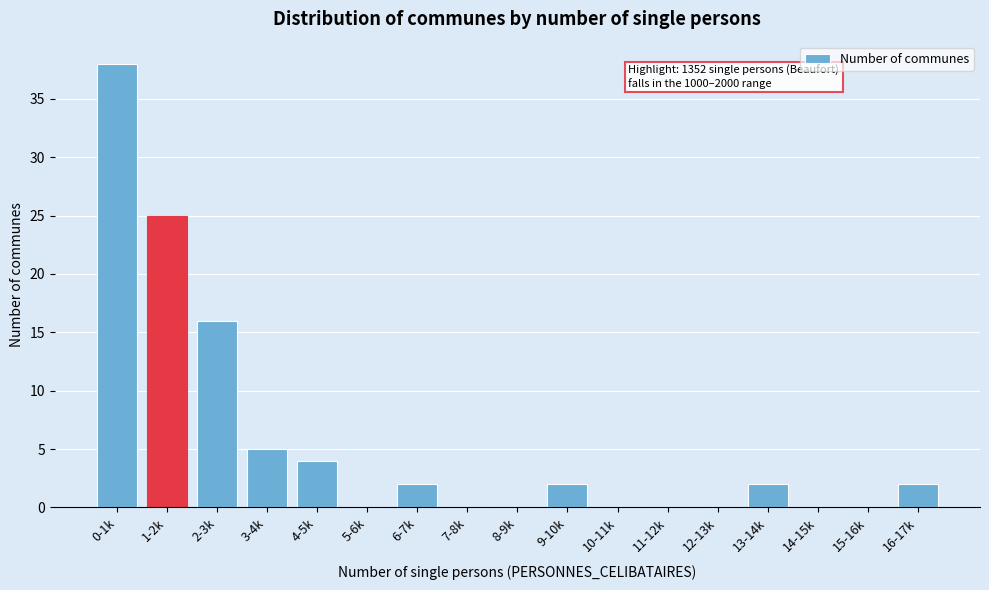

Reading right to left, list all the values displayed in this chart.

16-17k=2	15-16k=0	14-15k=0	13-14k=2	12-13k=0	11-12k=0	10-11k=0	9-10k=2	8-9k=0	7-8k=0	6-7k=2	5-6k=0	4-5k=4	3-4k=5	2-3k=16	1-2k=25	0-1k=38